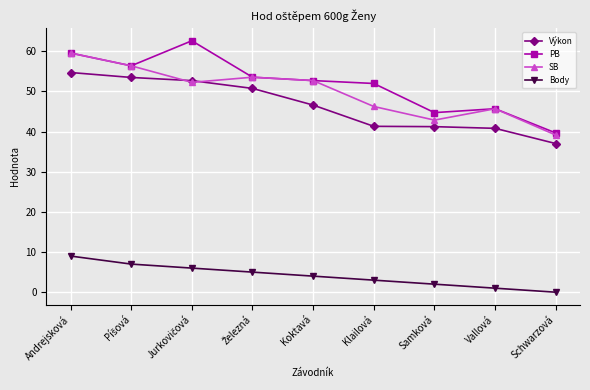

What is the label of the 2nd point from the right?

Vallová